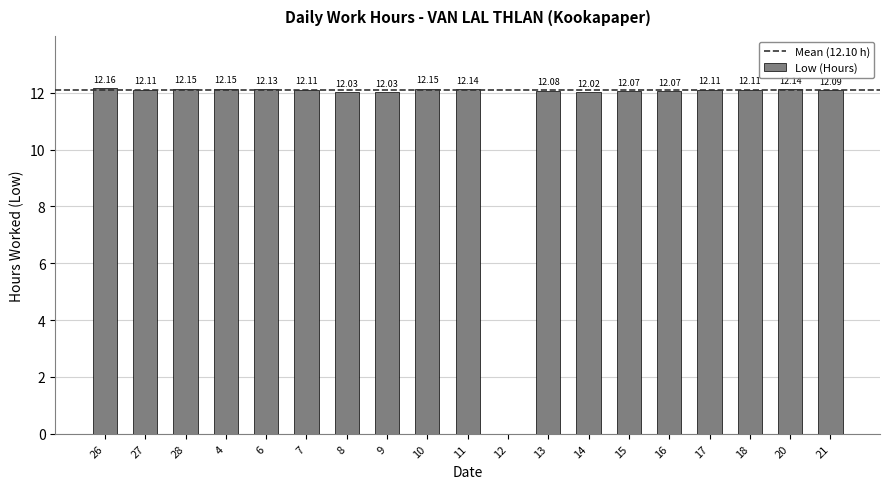

Reading right to left, transcribe all the data shown in this chart.

21=12.1	20=12.1	18=12.1	17=12.1	16=12.1	15=12.1	14=12.0	13=12.1	12=0.0	11=12.1	10=12.2	9=12.0	8=12.0	7=12.1	6=12.1	4=12.2	28=12.2	27=12.1	26=12.2